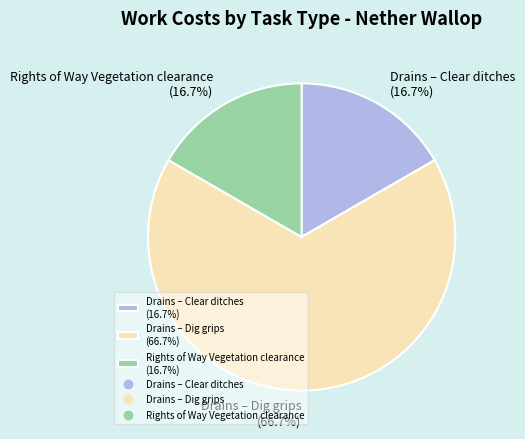

To the nearest percent, what percentage of the pie is Rights of Way Vegetation clearance?

17%